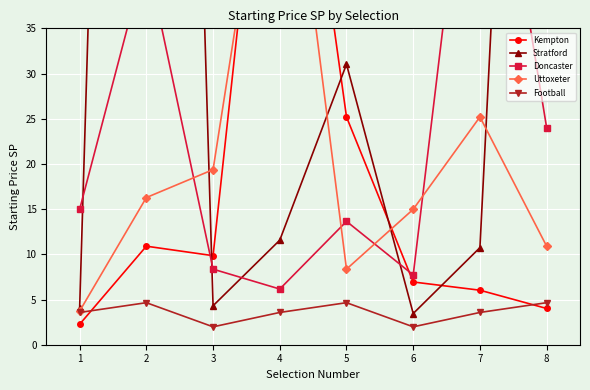

True or false: Football has a value of 6.8 at 8.

False